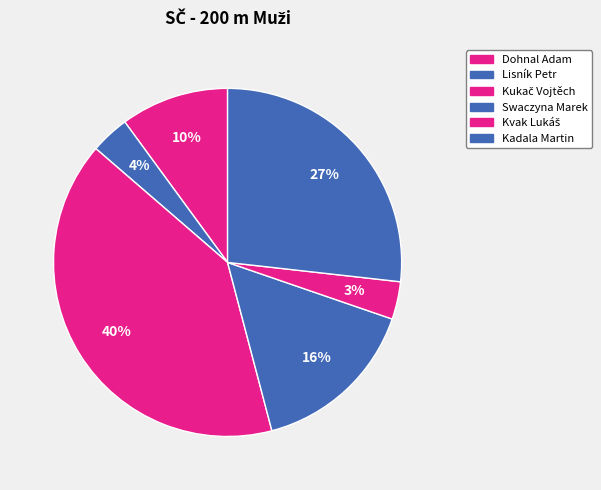

To the nearest percent, what is the combined percentage of Kvak Lukáš and Dohnal Adam?

14%